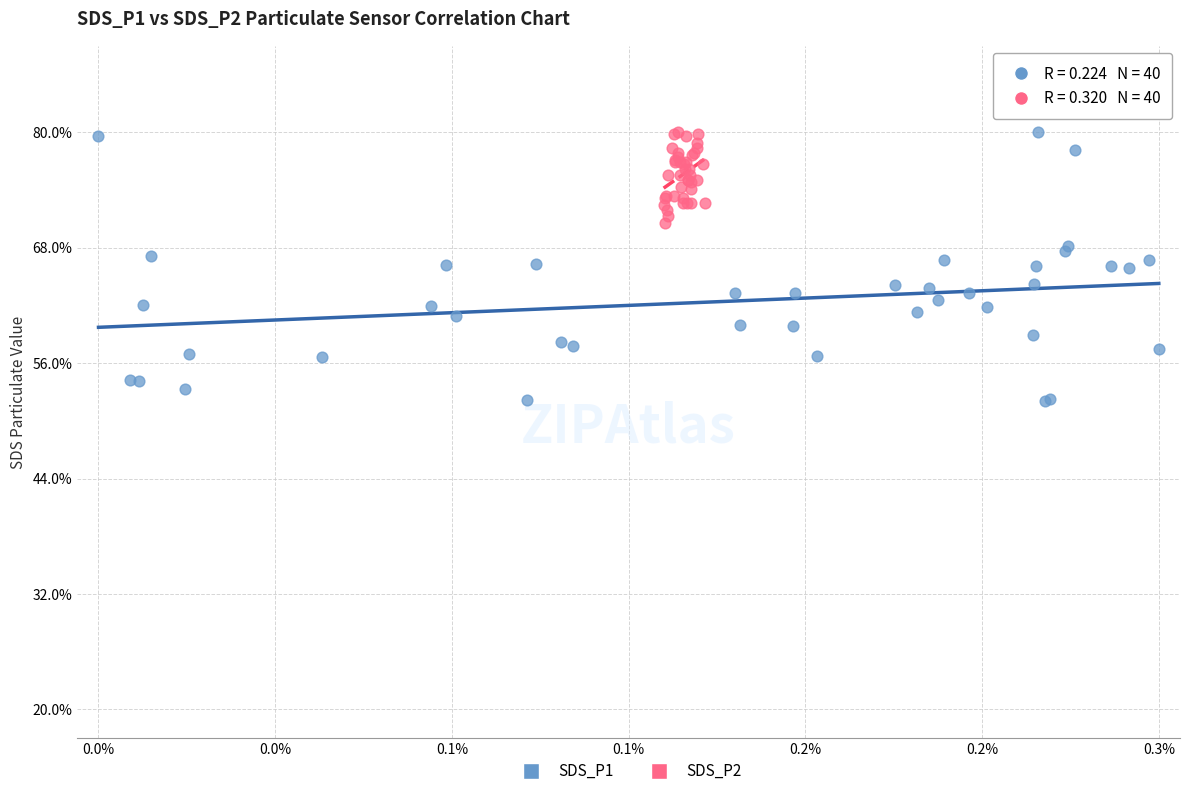

What are all the series names shown in the legend?

SDS_P1, SDS_P2